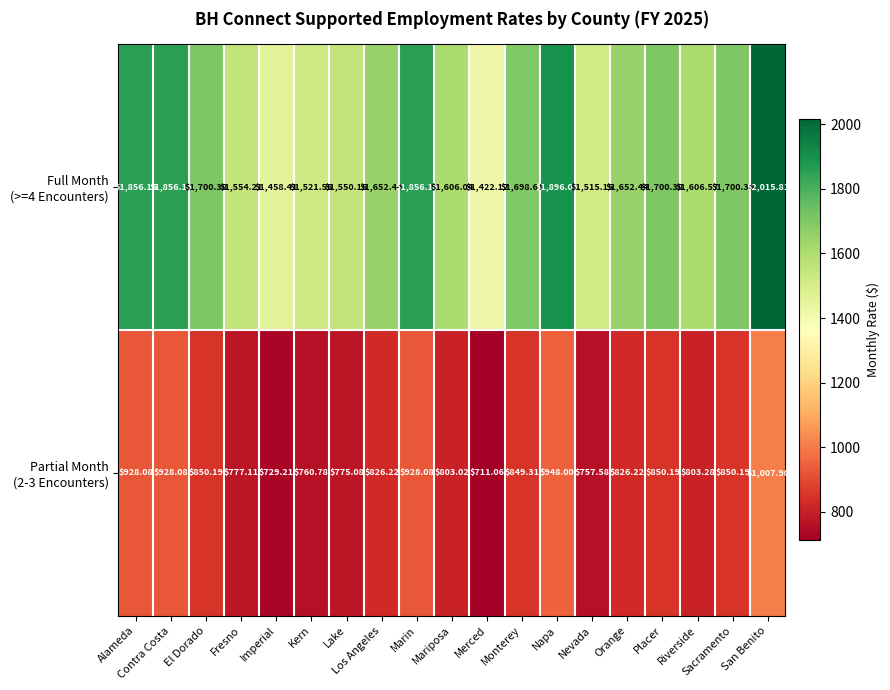

Which label corresponds to the smallest value in the chart?

Merced